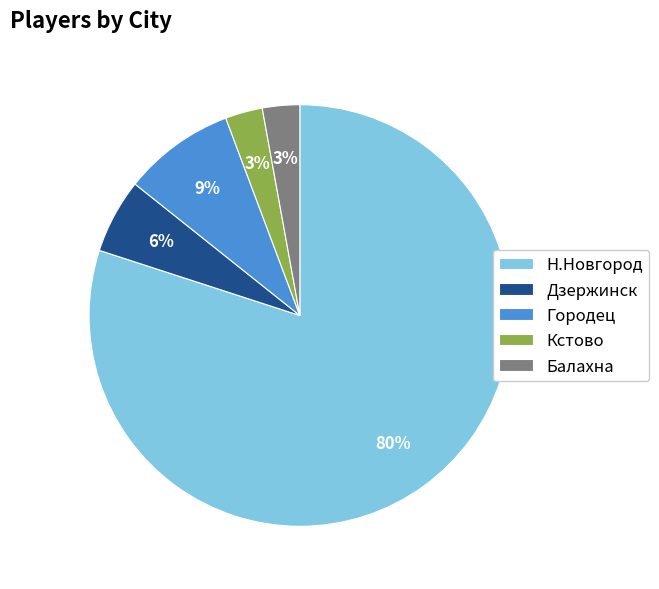

Approximately how many times larger is the value at Дзержинск compared to Балахна?

2.0